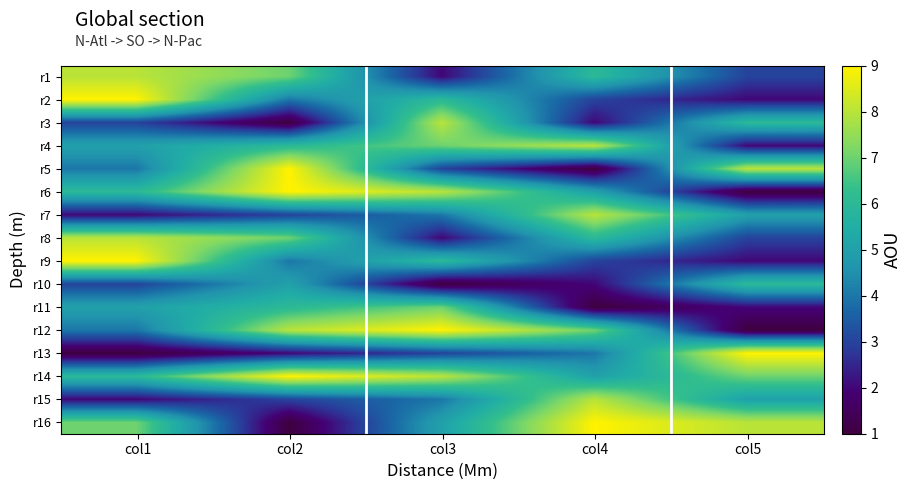

What is the maximum value shown in the chart?

9